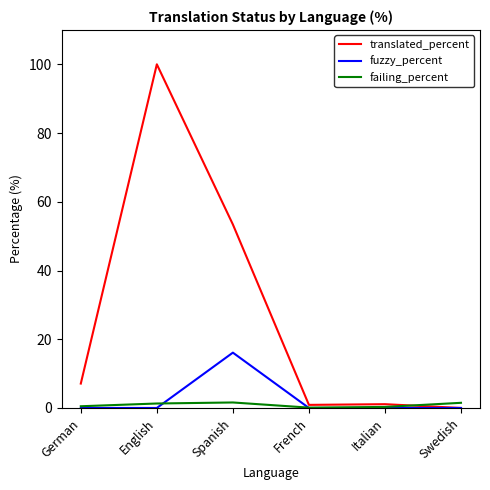

The translated_percent series shows 100.0 at English. True or false?

True